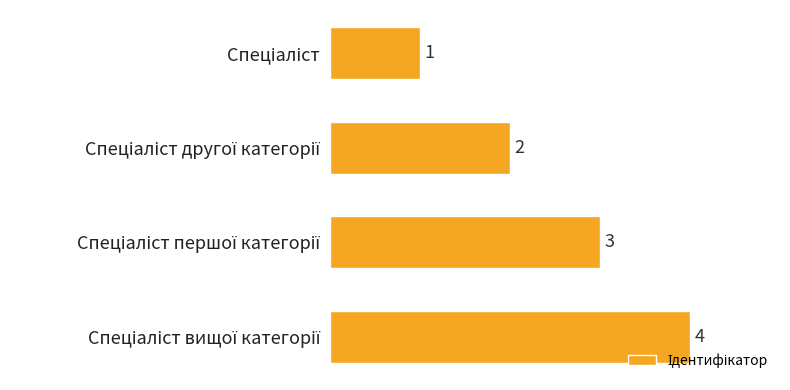

Count the values in the range 2 to 4.

3